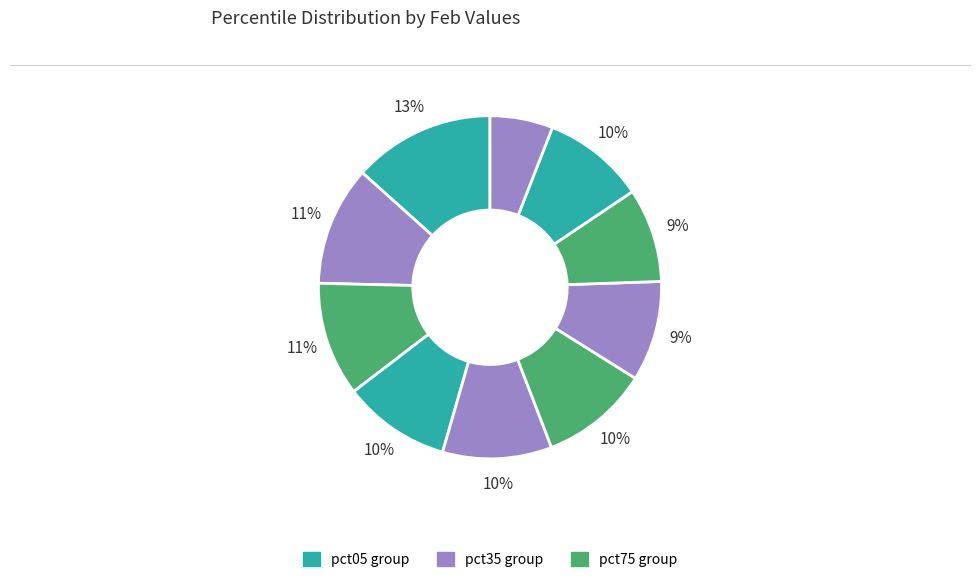

What is the largest slice in the pie chart?

pct05